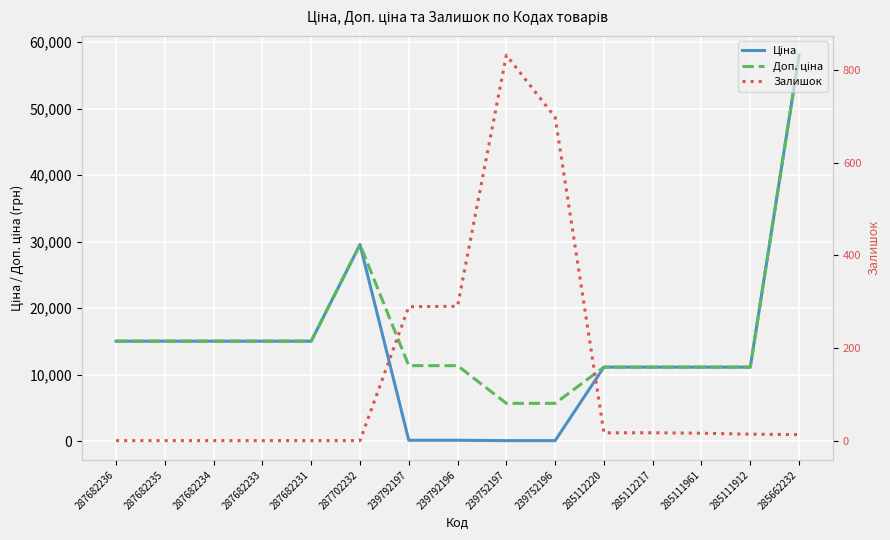

What is the sum of the Доп. ціна values at 239752196 and 285111912?

16780.6